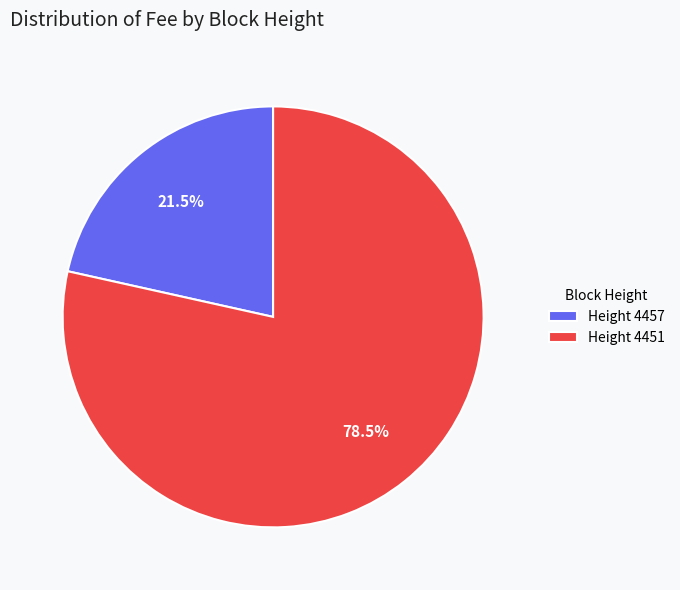

Count the number of slices in the pie.

2